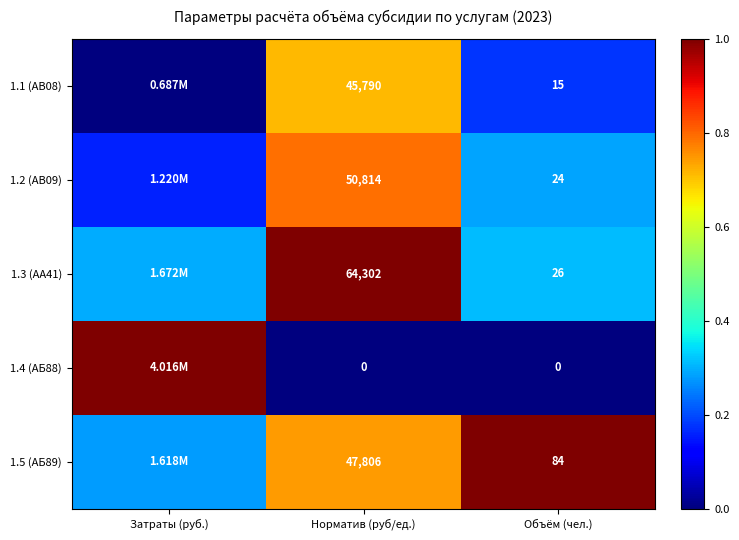

What is the total value across all series at Объём (чел.)?

149.0